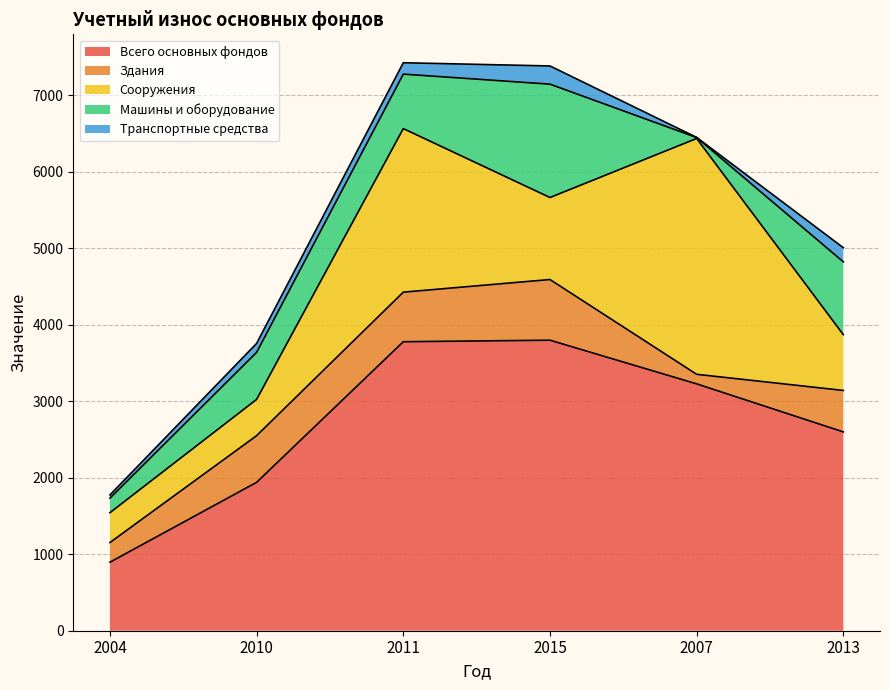

Reading left to right, extract all data points from this chart.

Всего основных фондов: 2004=896	2010=1940	2011=3778	2015=3798	2007=3227	2013=2599
Здания: 2004=257	2010=610	2011=648	2015=793	2007=125	2013=542
Сооружения: 2004=390	2010=474	2011=2138	2015=1072	2007=3083	2013=729
Машины и оборудование: 2004=190	2010=615	2011=712	2015=1482	2007=12	2013=952
Транспортные средства: 2004=42	2010=117	2011=149	2015=238	2007=2	2013=185